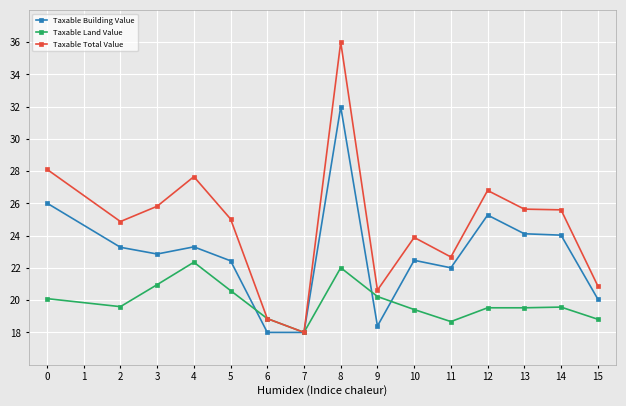

Is it true that Taxable Total Value equals 34.3 at 2?

False